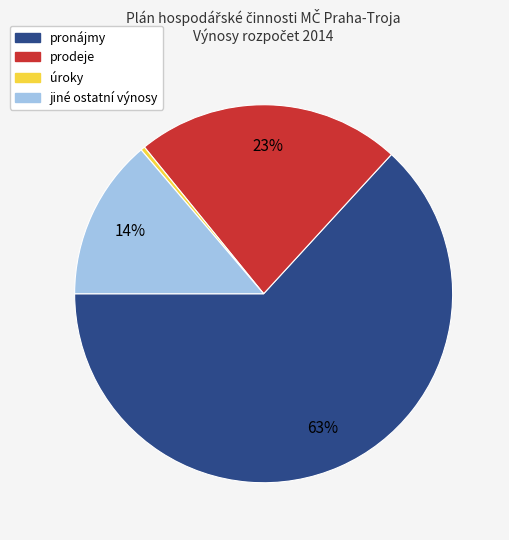

How many segments does this pie chart have?

4